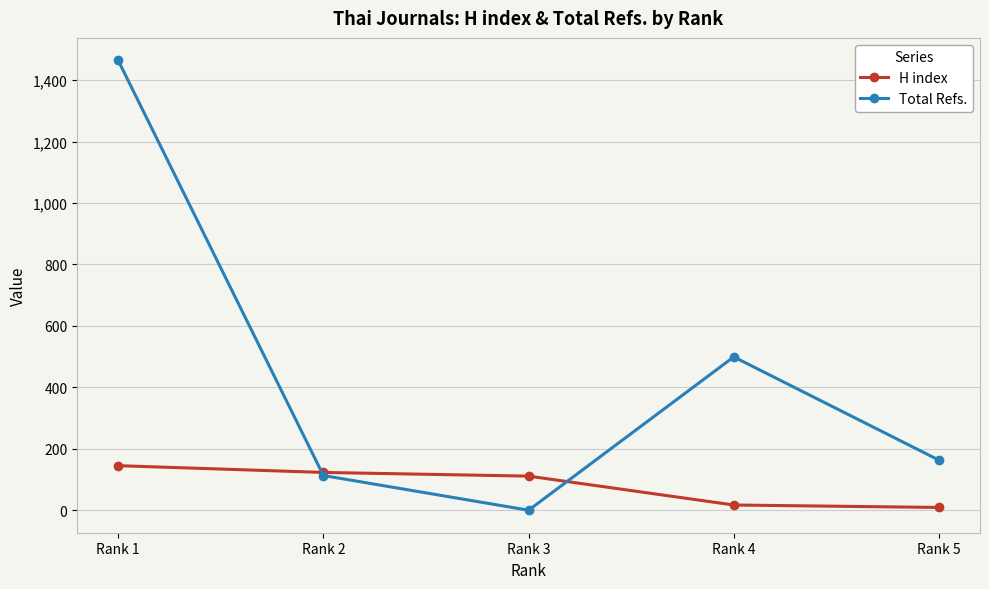

What is the sum of the H index values at Rank 2 and Rank 4?

140